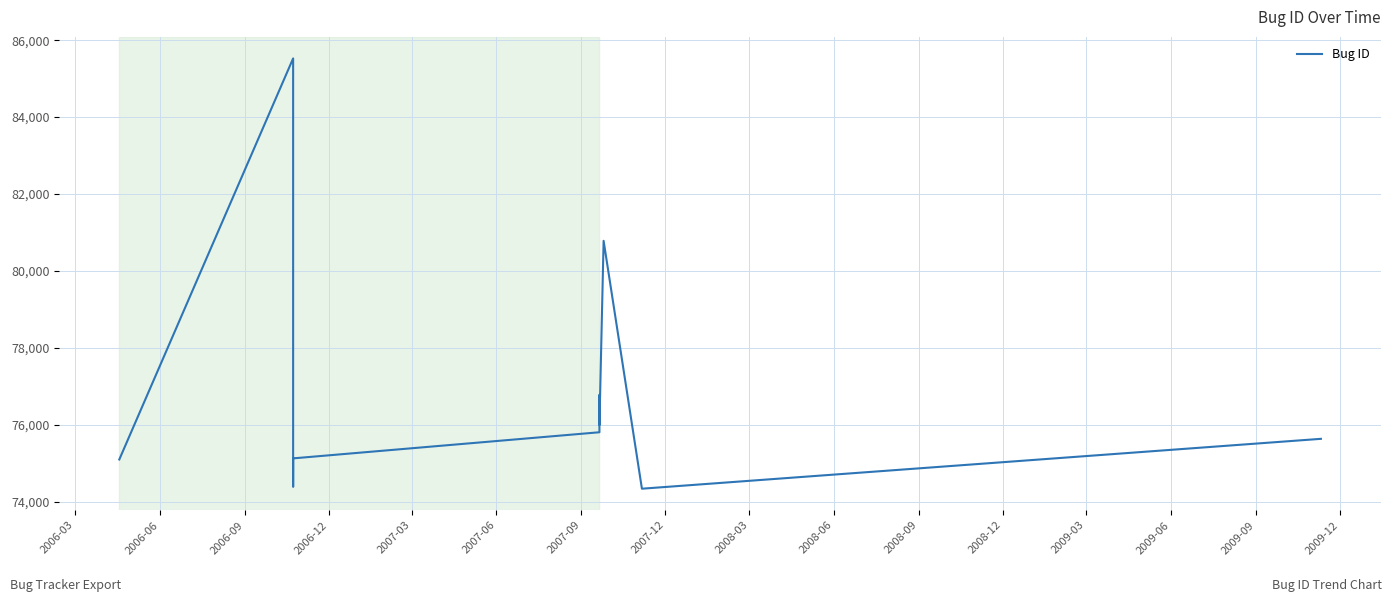

What is the difference between the second highest and minimum values?

6447